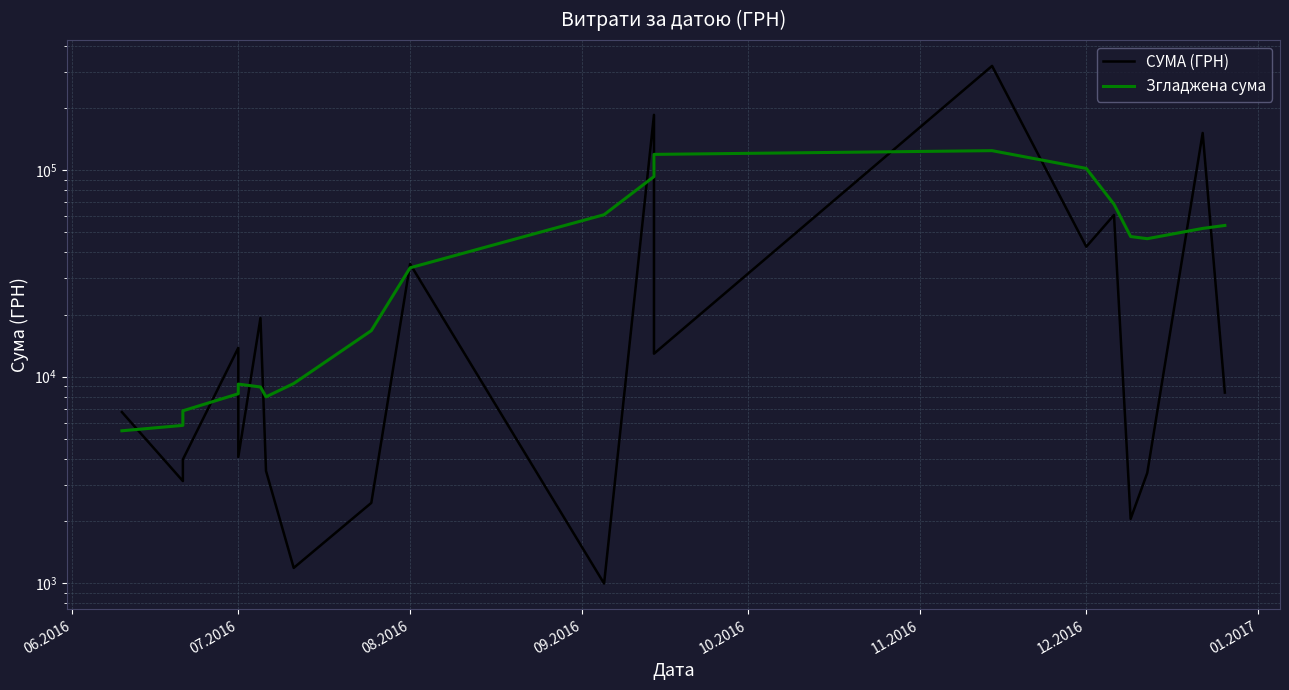

The Згладжена сума series shows 3638.1 at 08.2016. True or false?

False